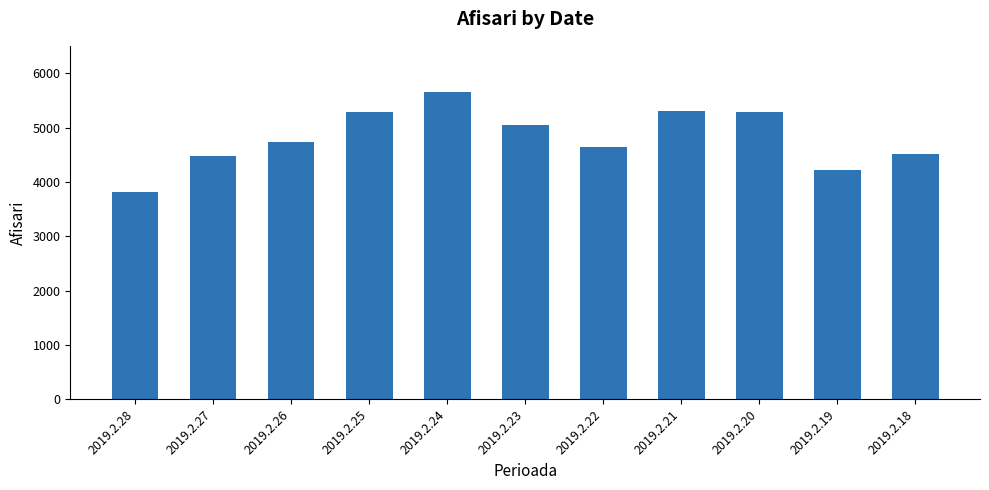

What is the sum of all values?

52957